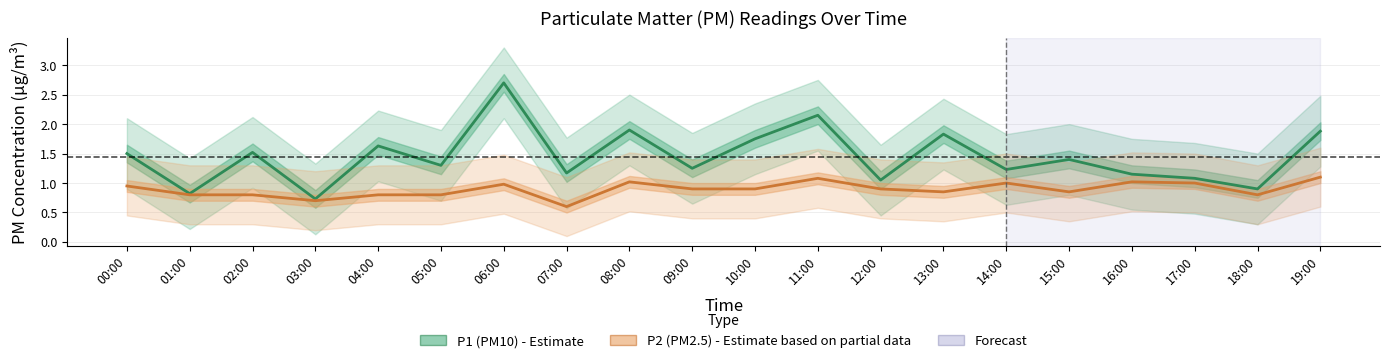

The value of P2 (PM2.5) at 15:00 is 0.8. True or false?

True